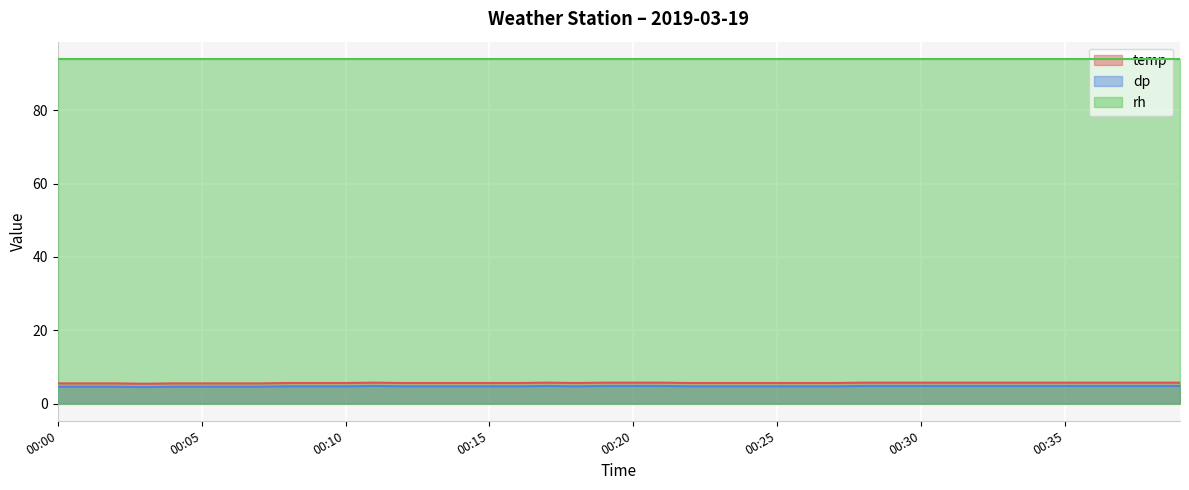

Which label corresponds to the largest value in the chart?

00:11